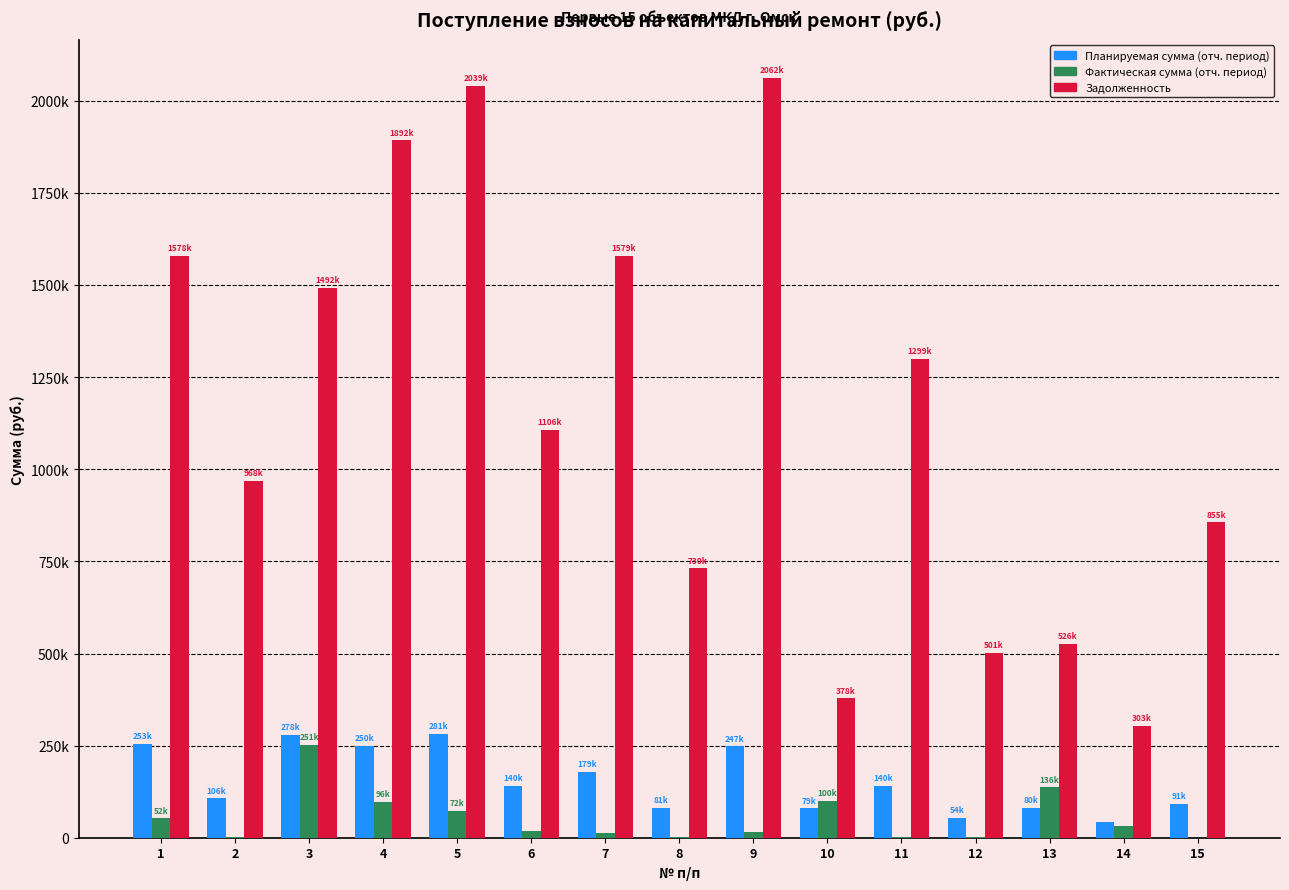

At which label does Задолженность reach its minimum?

14